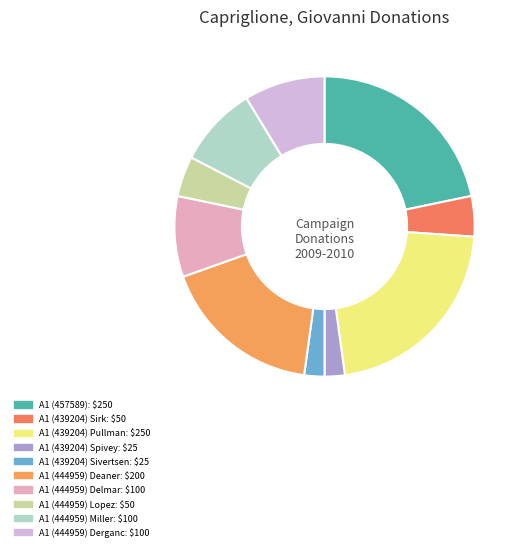

Count the number of slices in the pie.

10